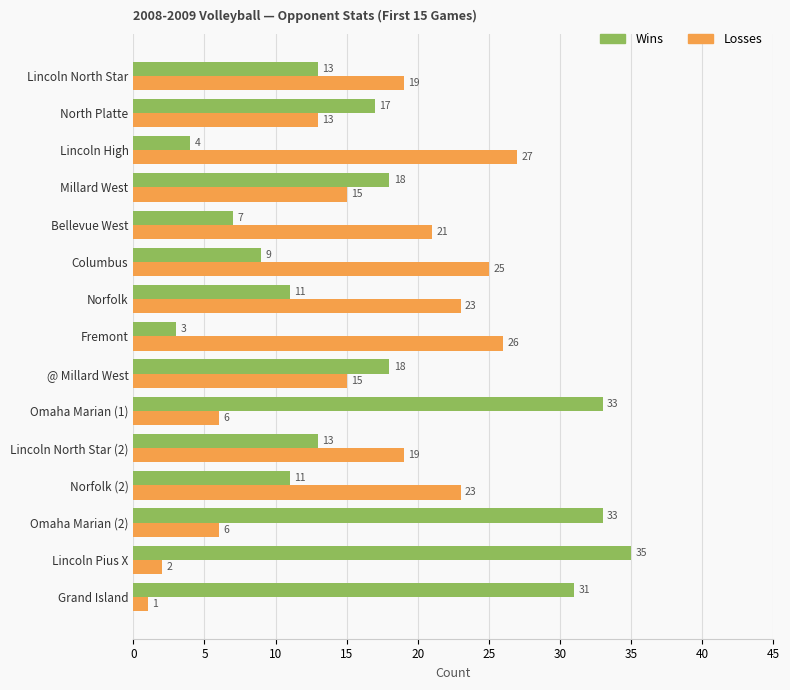

How many data points does each series have?

15